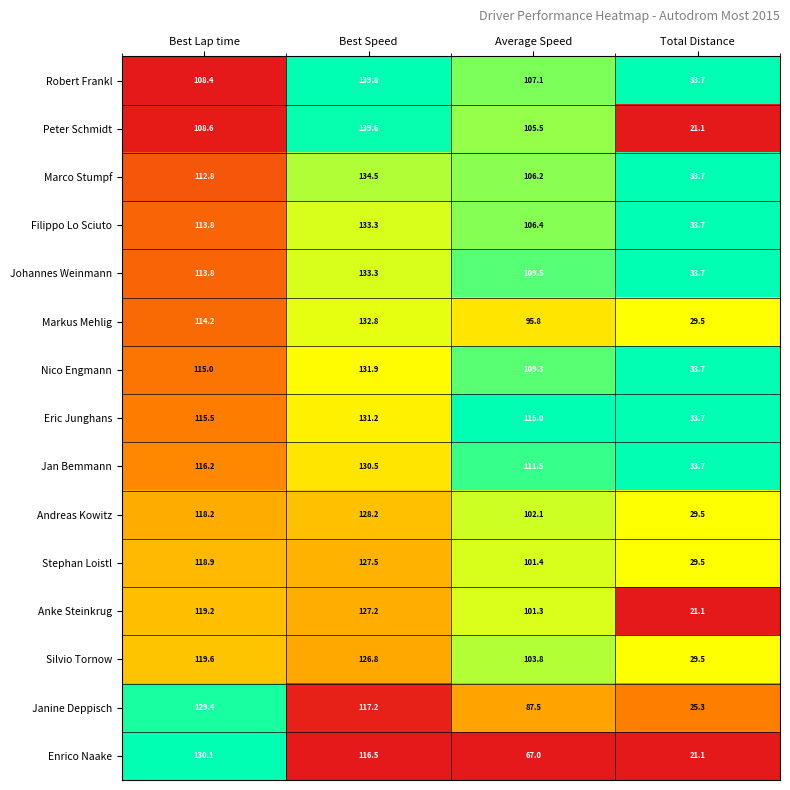

At which category is the sum across all series the highest?

Best Speed